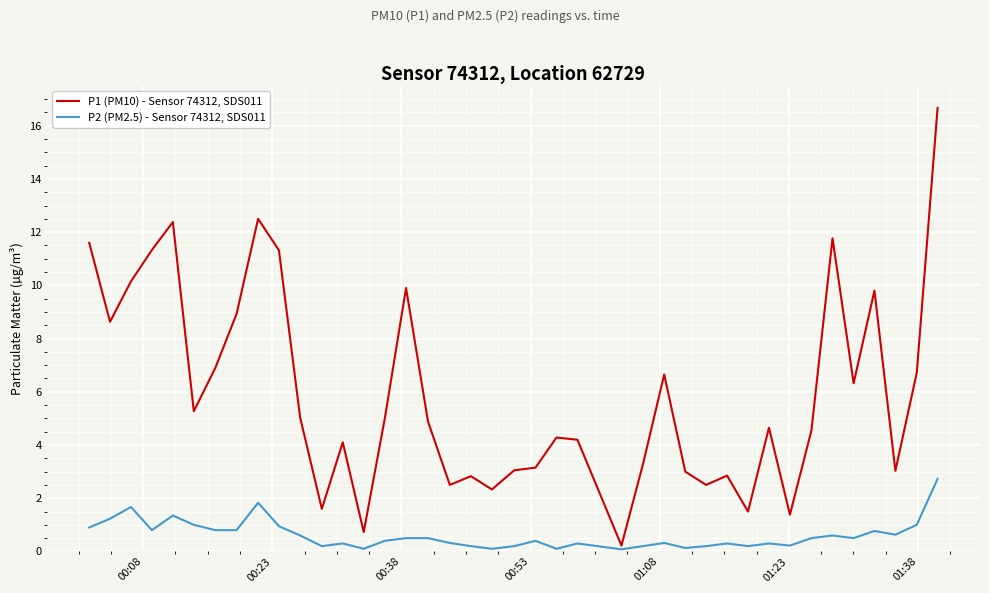

Which series has the largest range (max minus min)?

P1 (PM10) - Sensor 74312, SDS011